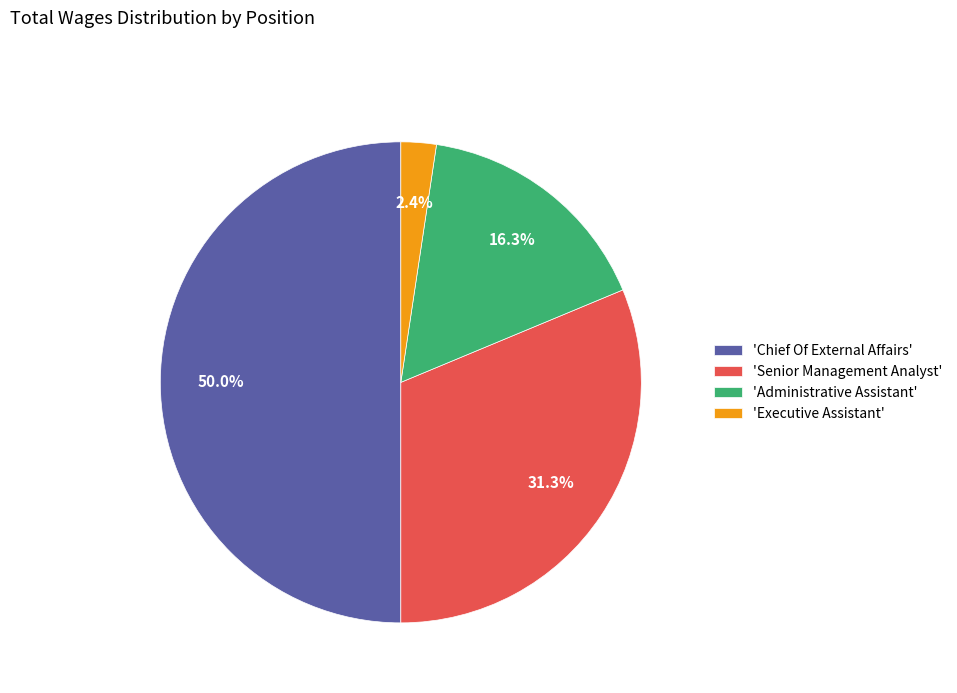

Combined, do 'Administrative Assistant' and 'Senior Management Analyst' account for over 50%?

No